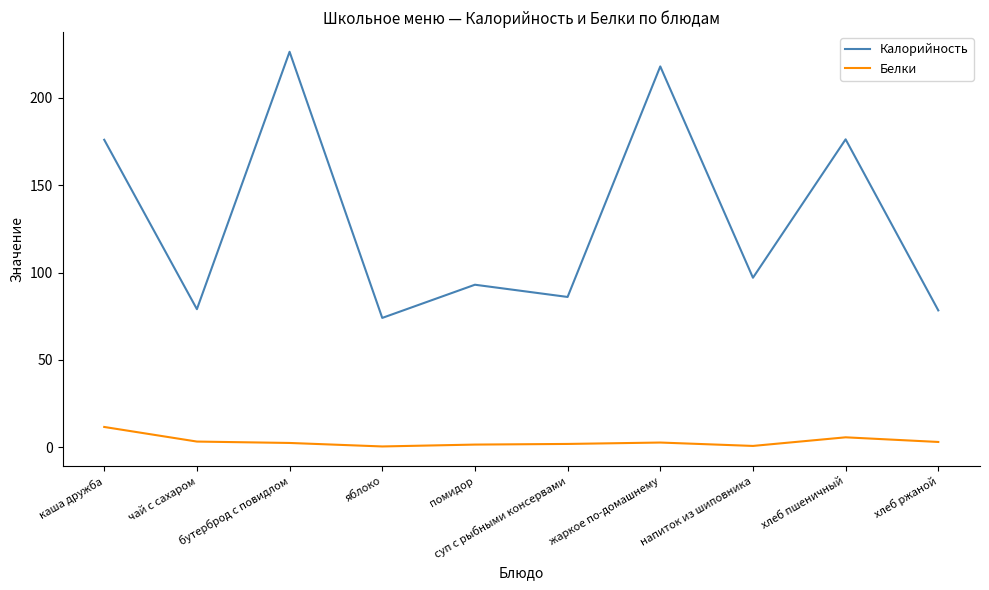

At which label does Белки first exceed 2?

каша дружба